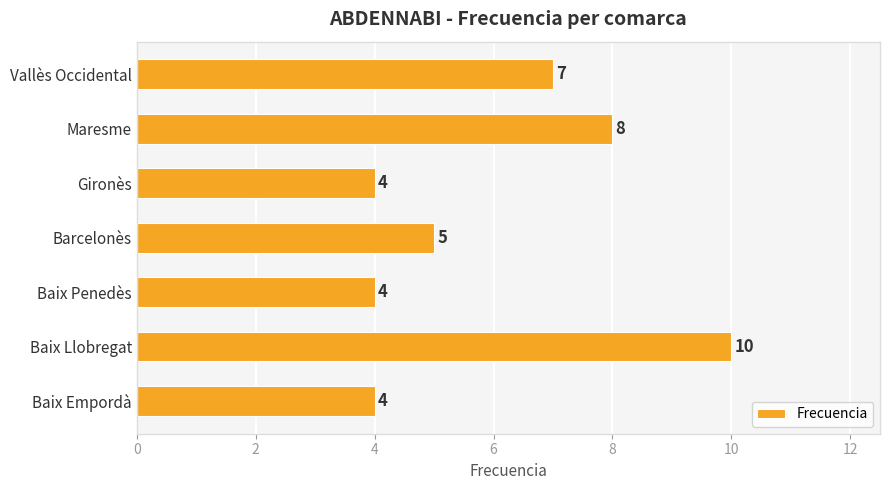

Are the bars horizontal?

Yes